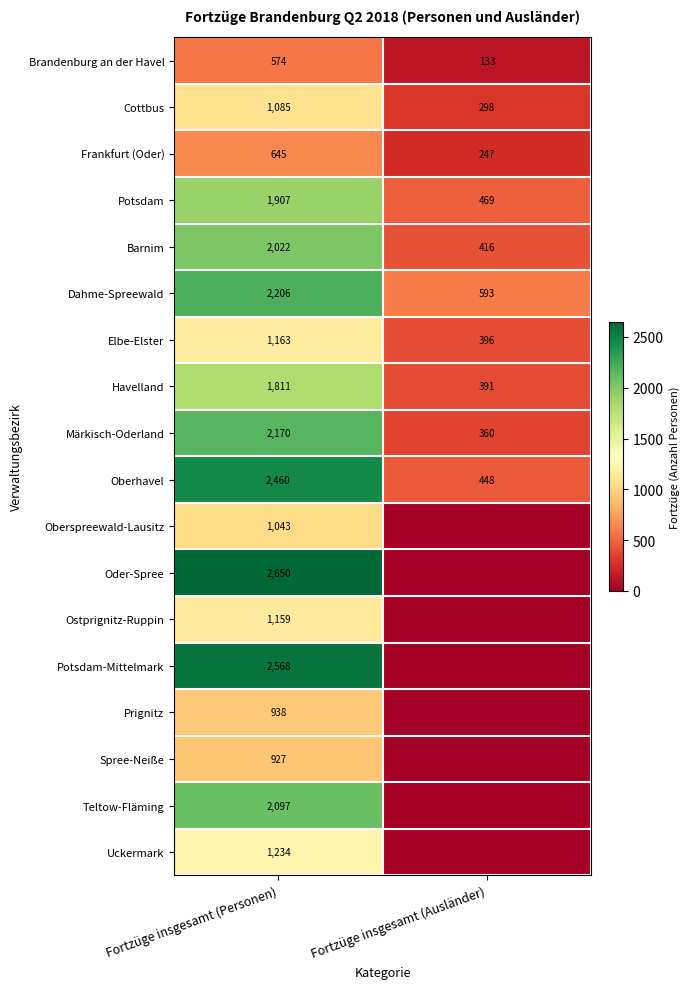

At which category is the sum across all series the highest?

Fortzüge insgesamt (Personen)